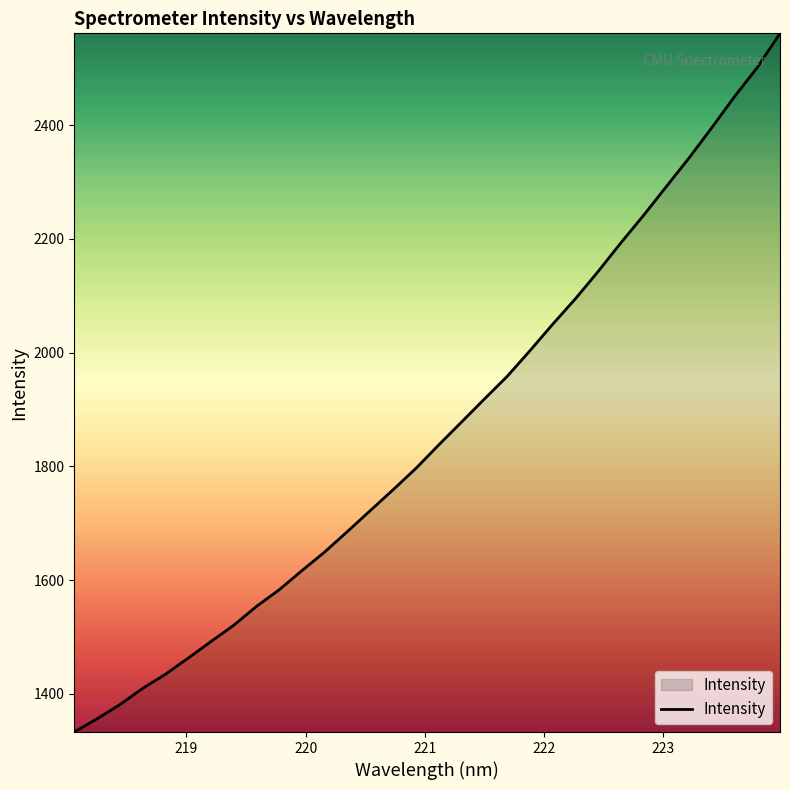

What is the difference between the maximum and minimum values?

1228.7